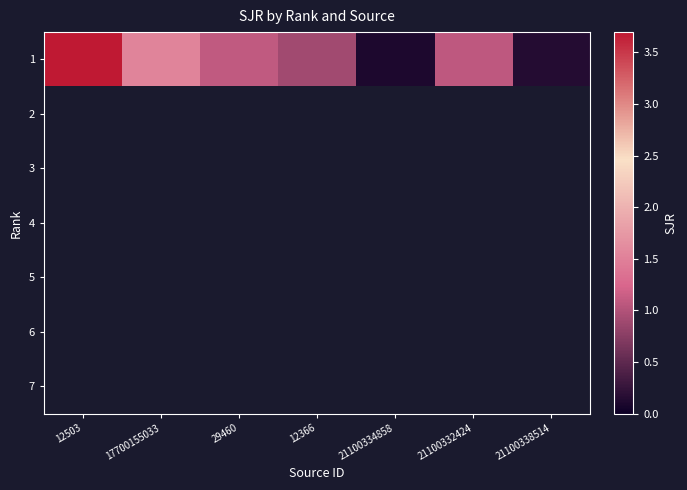

Which series has the largest total across all categories?

1